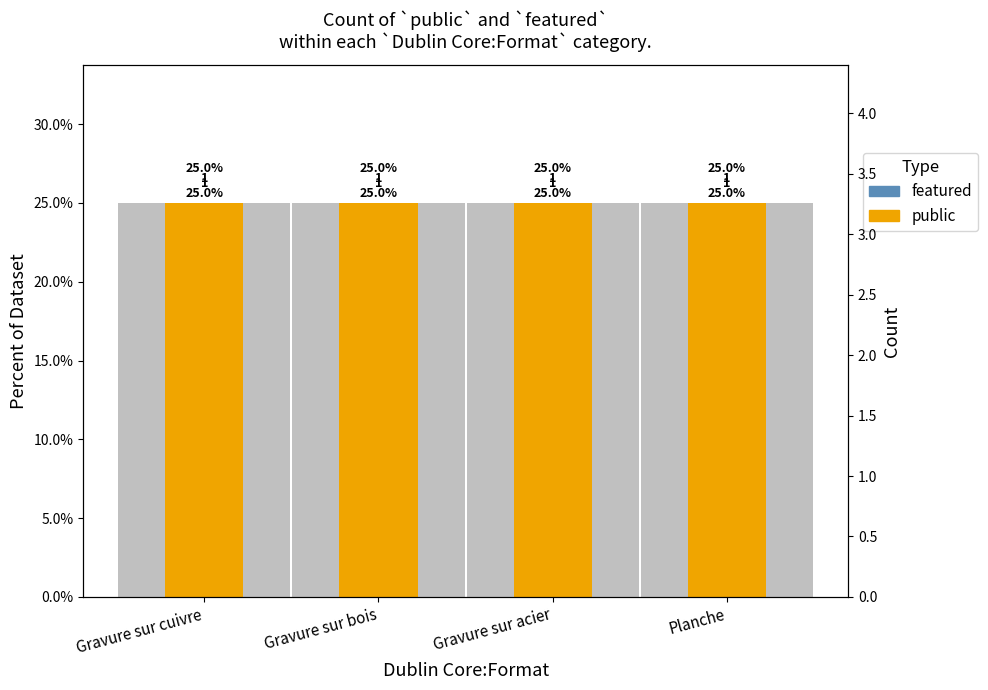

List the series in order of their peak value, lowest first.

featured, public